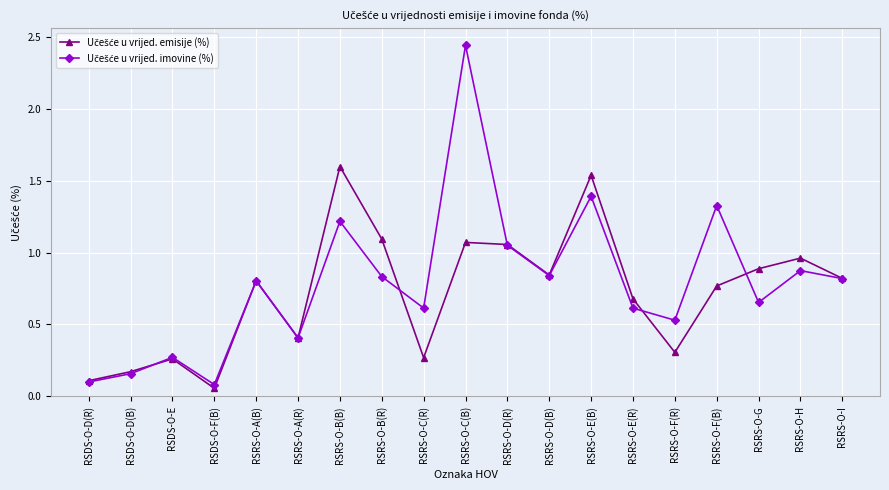

At which category is the sum across all series the highest?

RSRS-O-C(B)